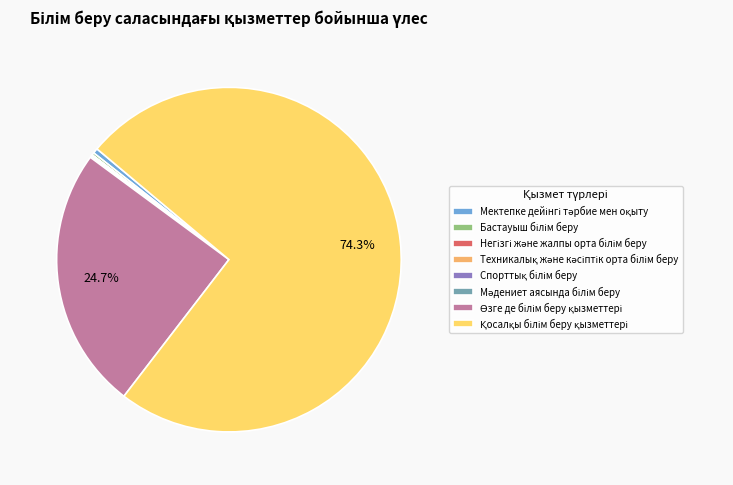

Does any single category account for the majority?

Yes